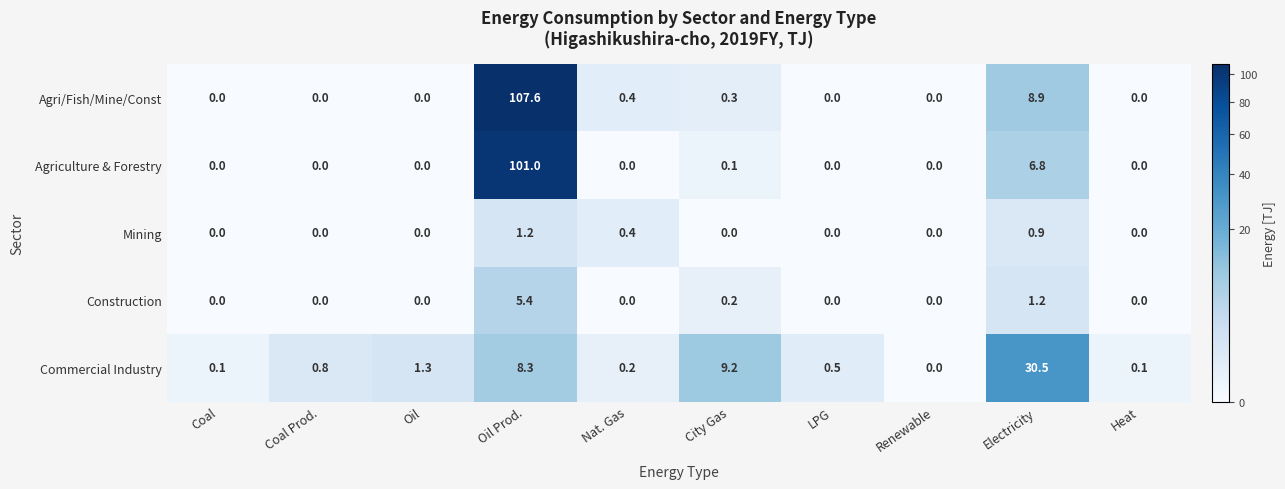

What is the greatest value displayed?

107.6